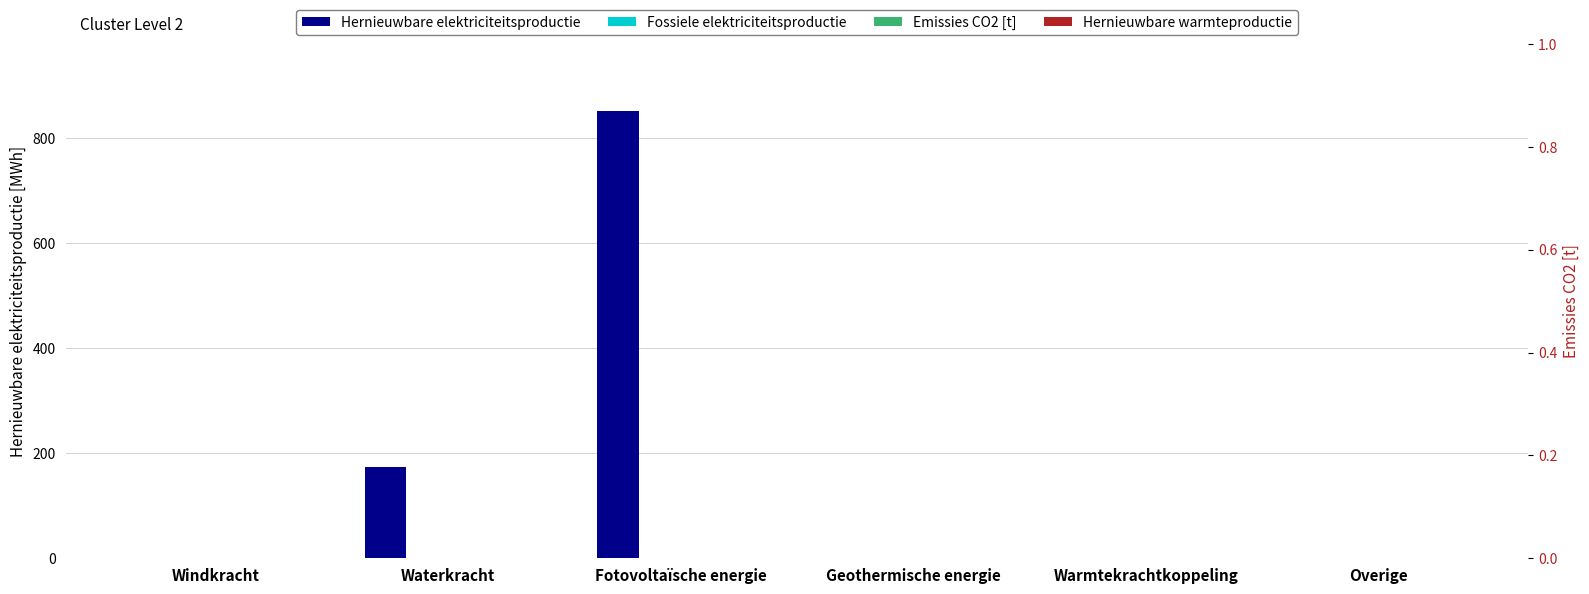

How many bars are there in each group?

4